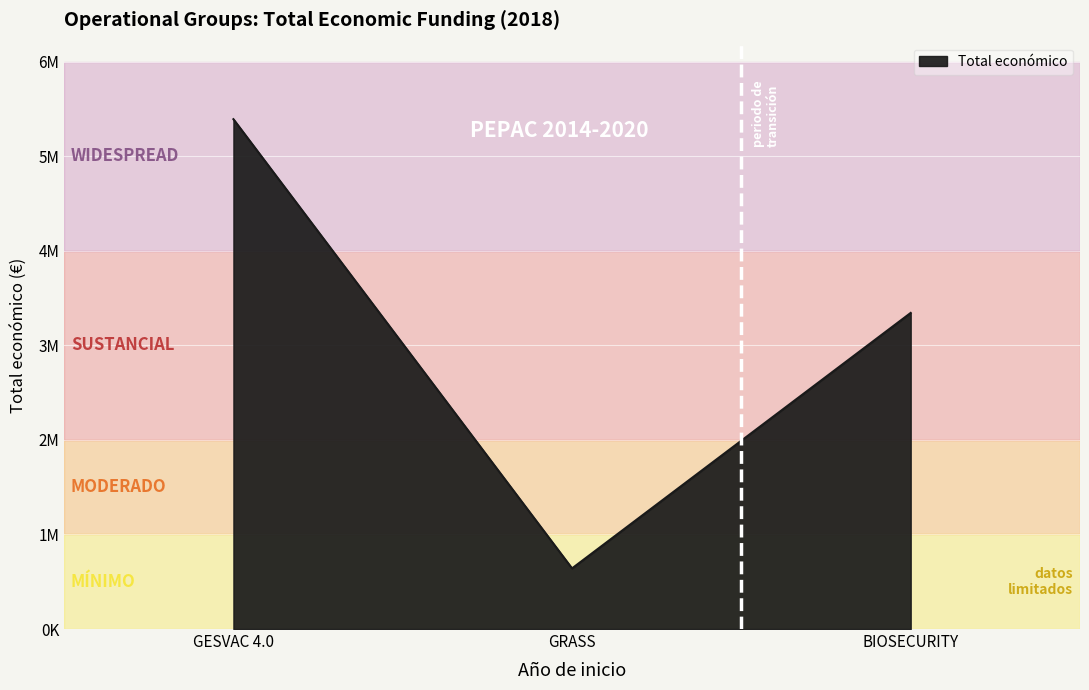

Rank the categories by value from highest to lowest.

GESVAC 4.0, BIOSECURITY, GRASS